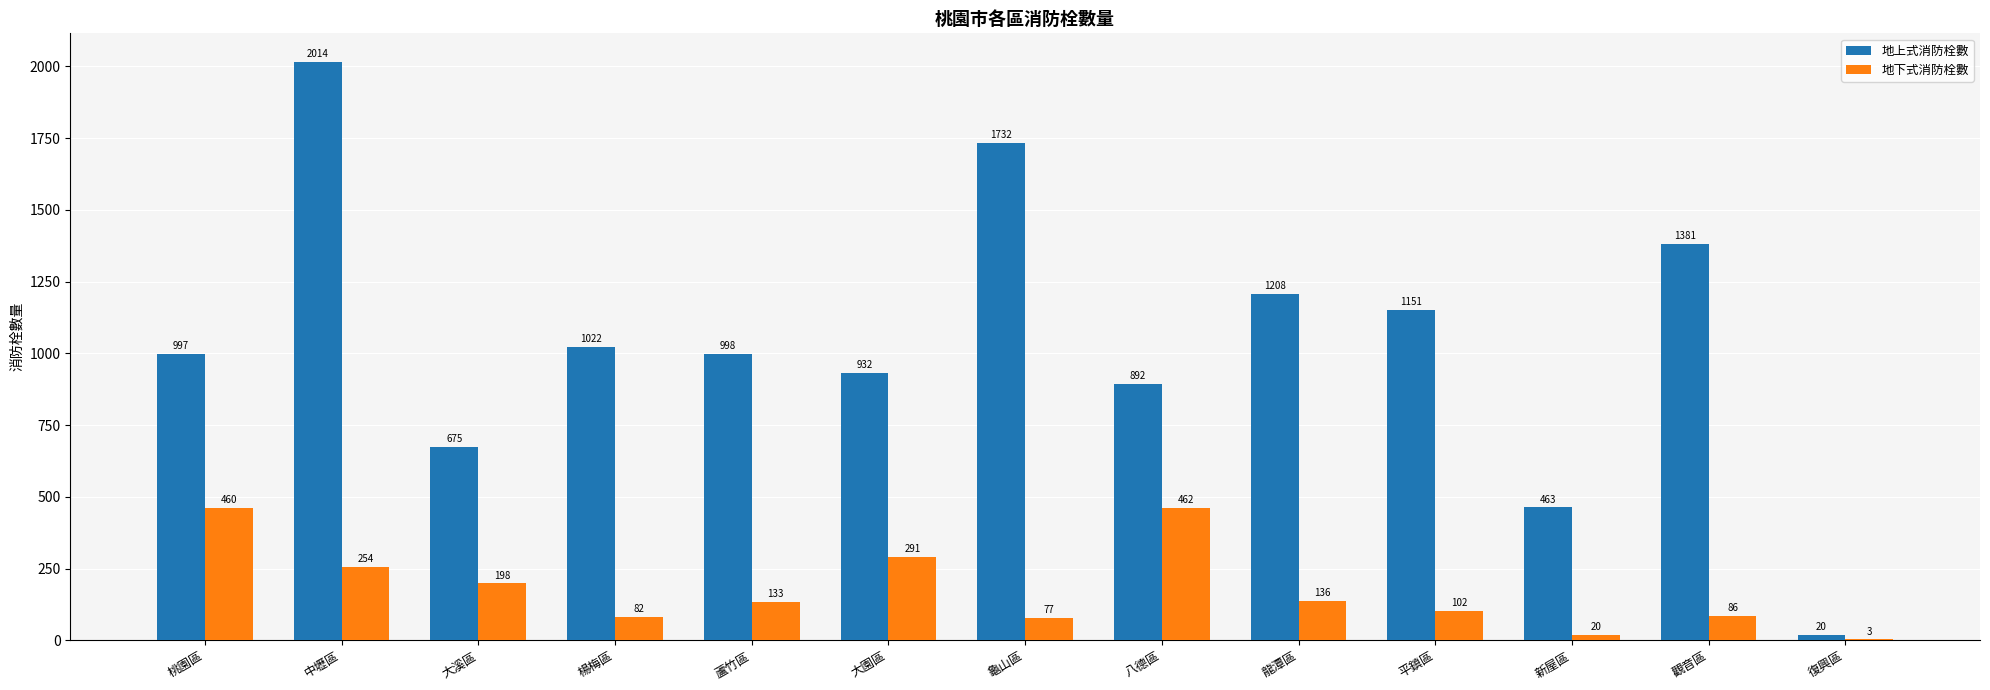

Which series changed the most between 中壢區 and 龍潭區?

地上式消防栓數